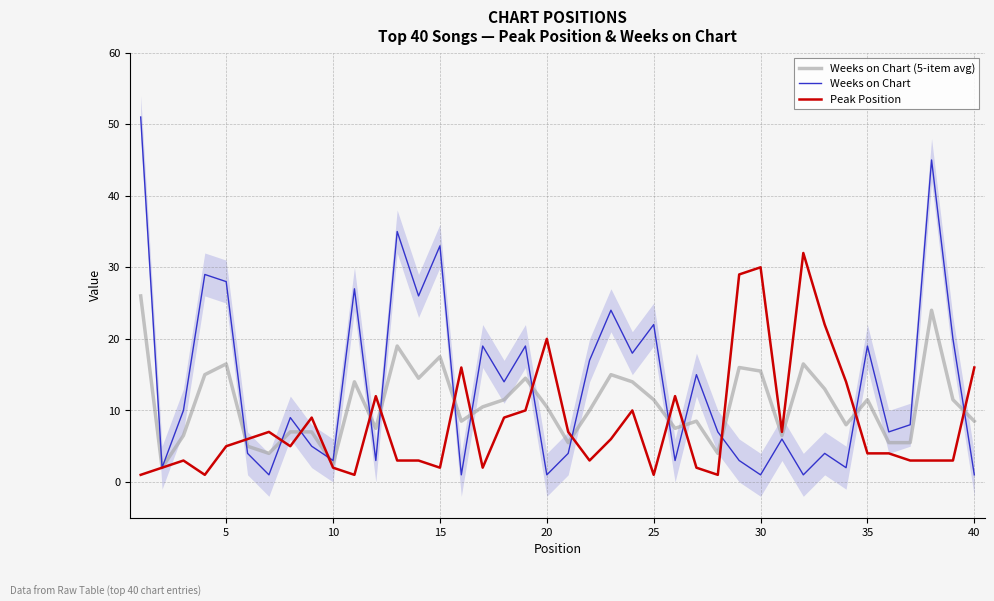

How many values in the Weeks on Chart (5-item avg) series are below 10?

18